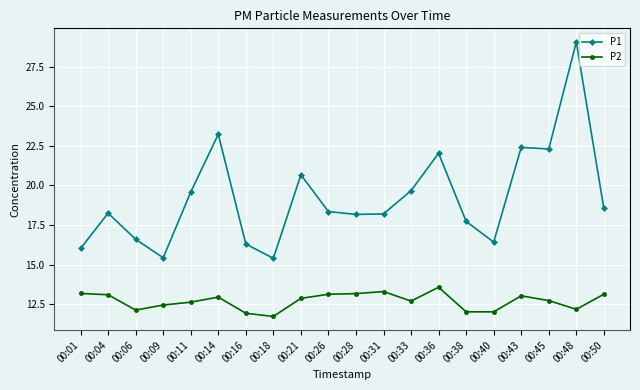

What is the highest value of the P1 series?

29.1